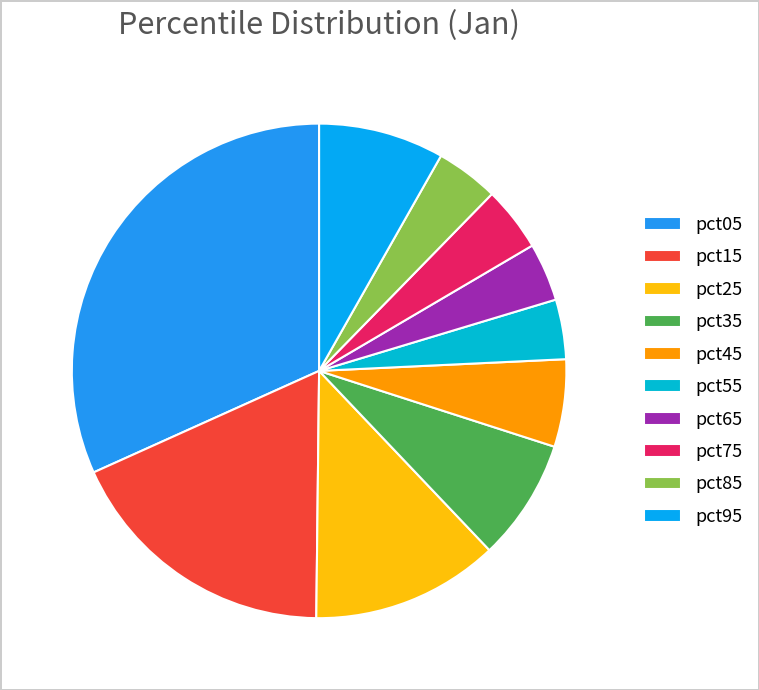

How many slices are in this pie chart?

10